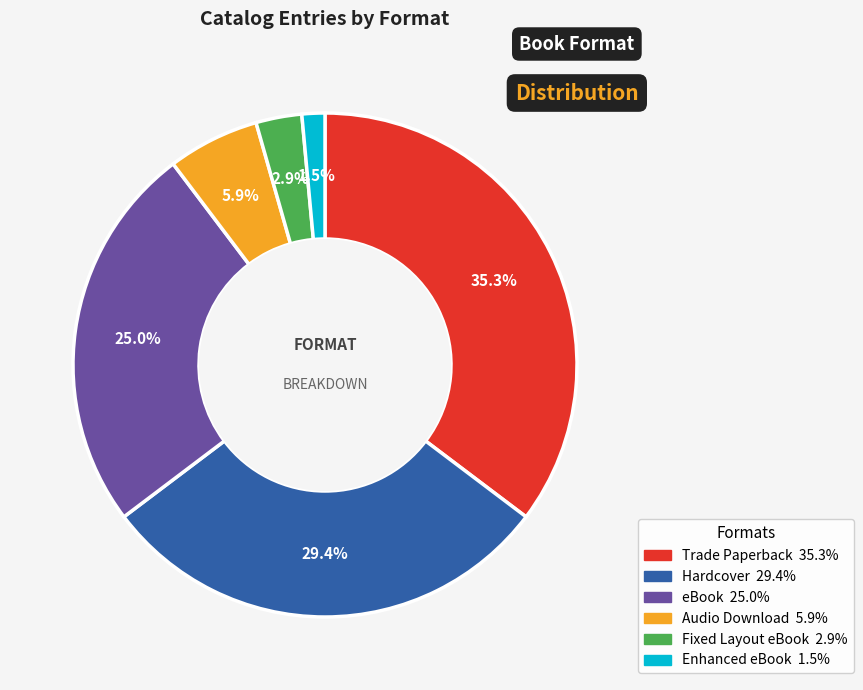

To the nearest percent, what portion does Audio Download represent?

6%